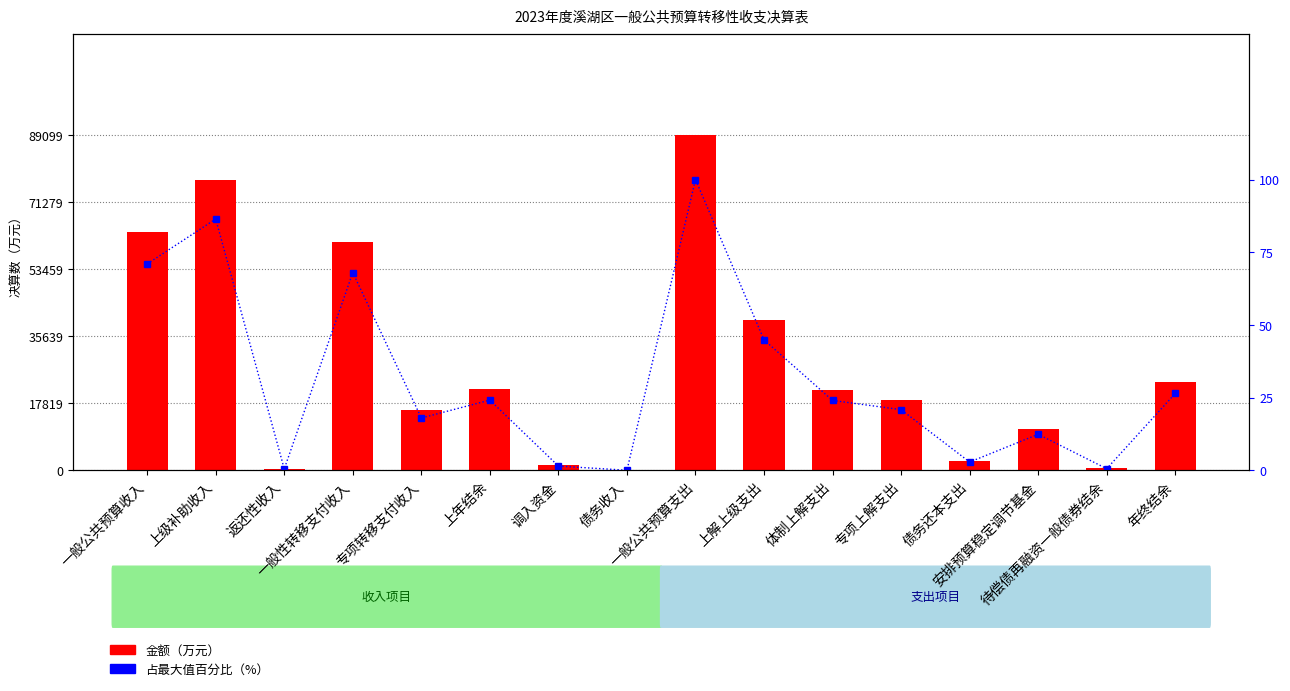

At which label does 金额（万元） first exceed 21391?

一般公共预算收入